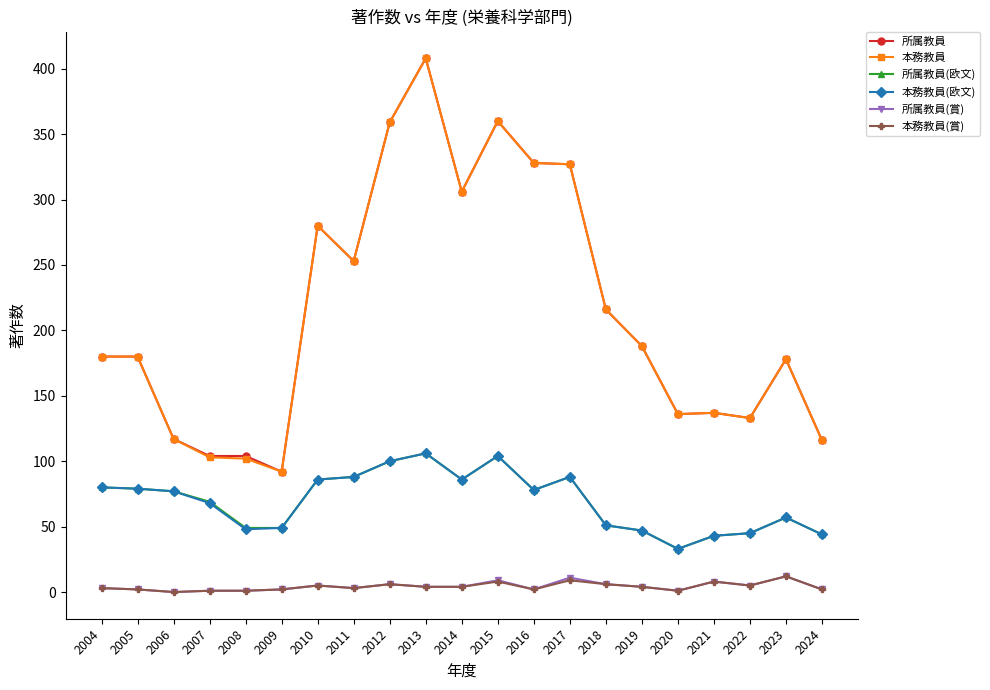

Is it true that 所属教員 equals 92 at 2009?

True